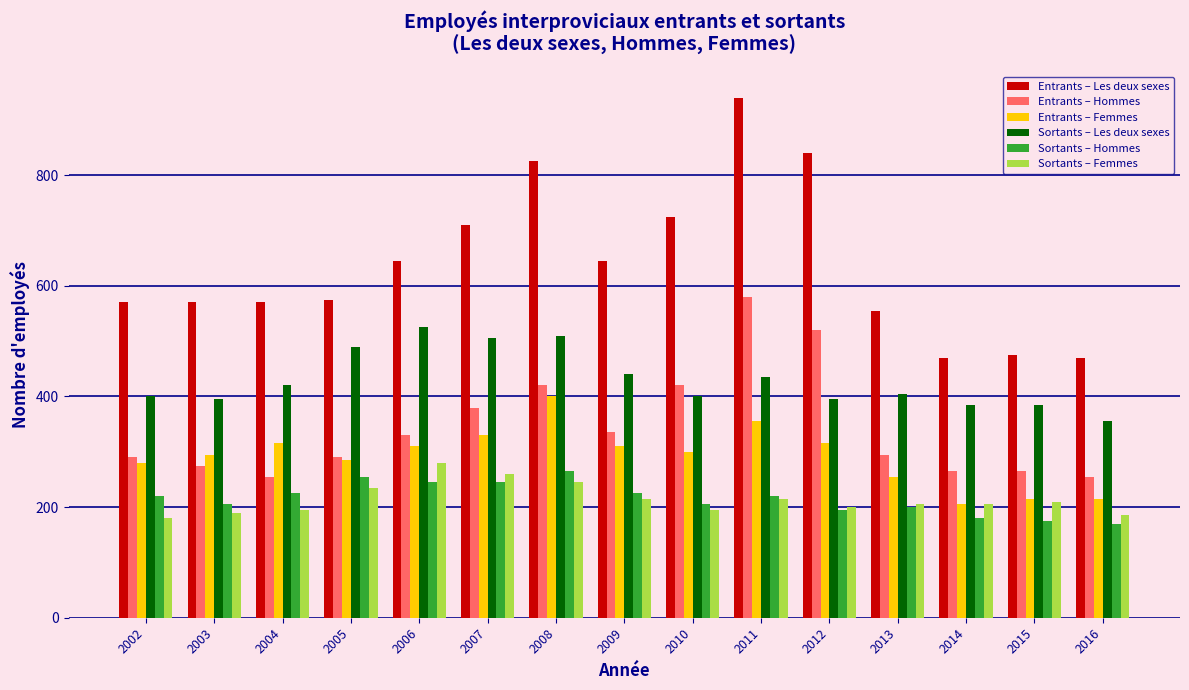

Which series has the largest total across all categories?

Entrants – Les deux sexes